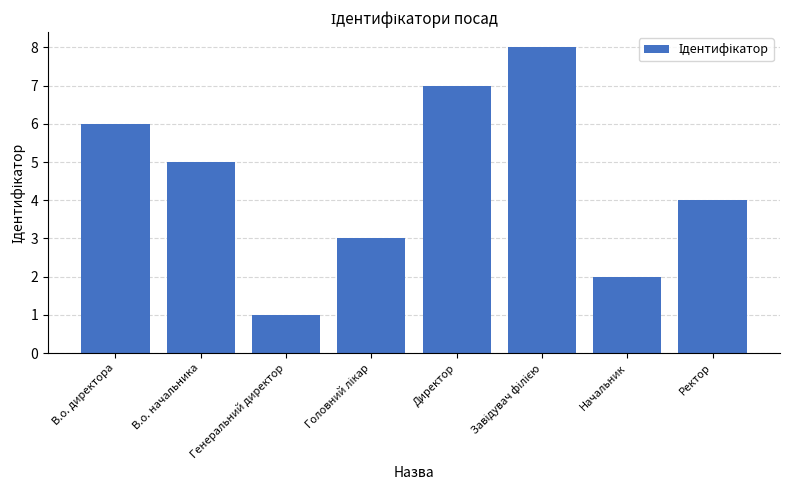

Which label corresponds to the smallest value in the chart?

Генеральний директор